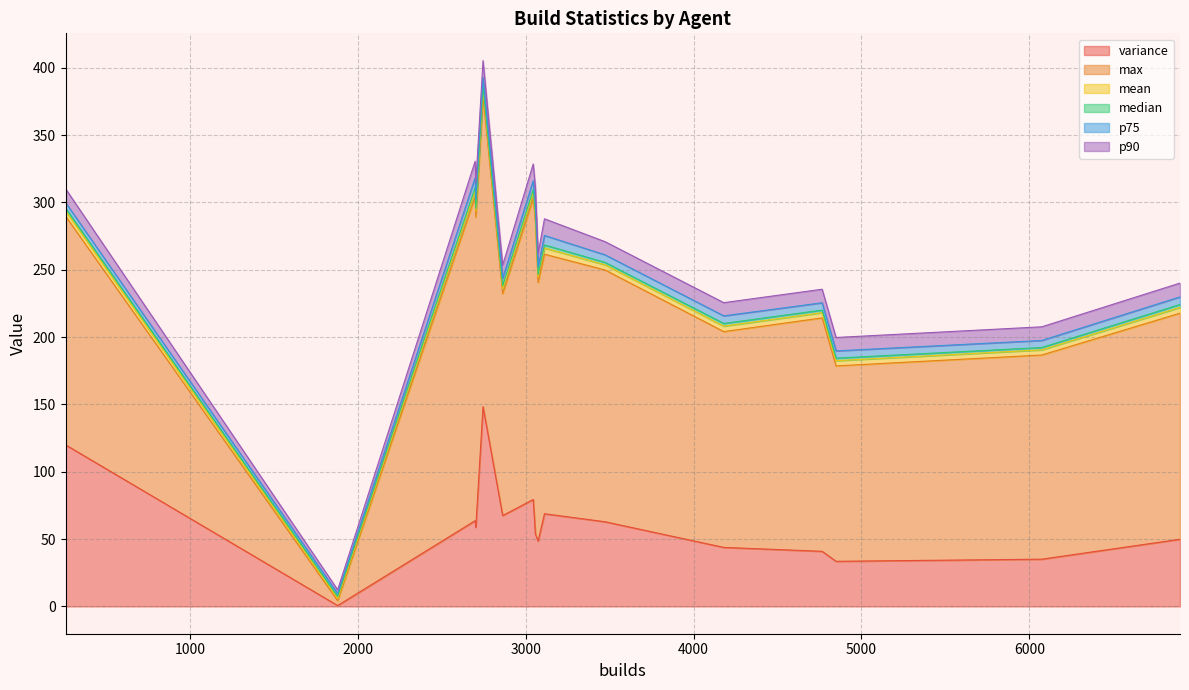

Which series has the largest total across all categories?

max